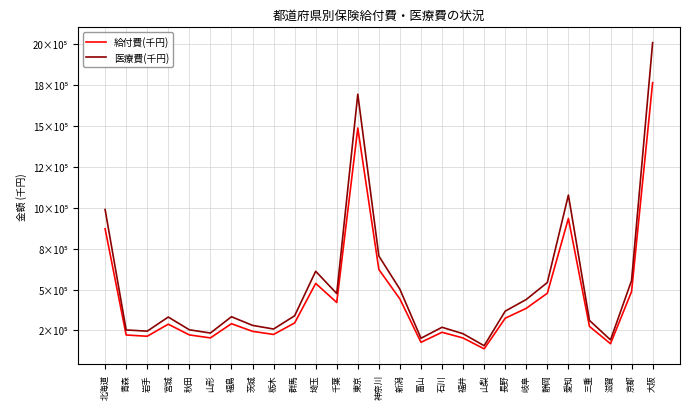

Does the chart have visible grid lines?

Yes